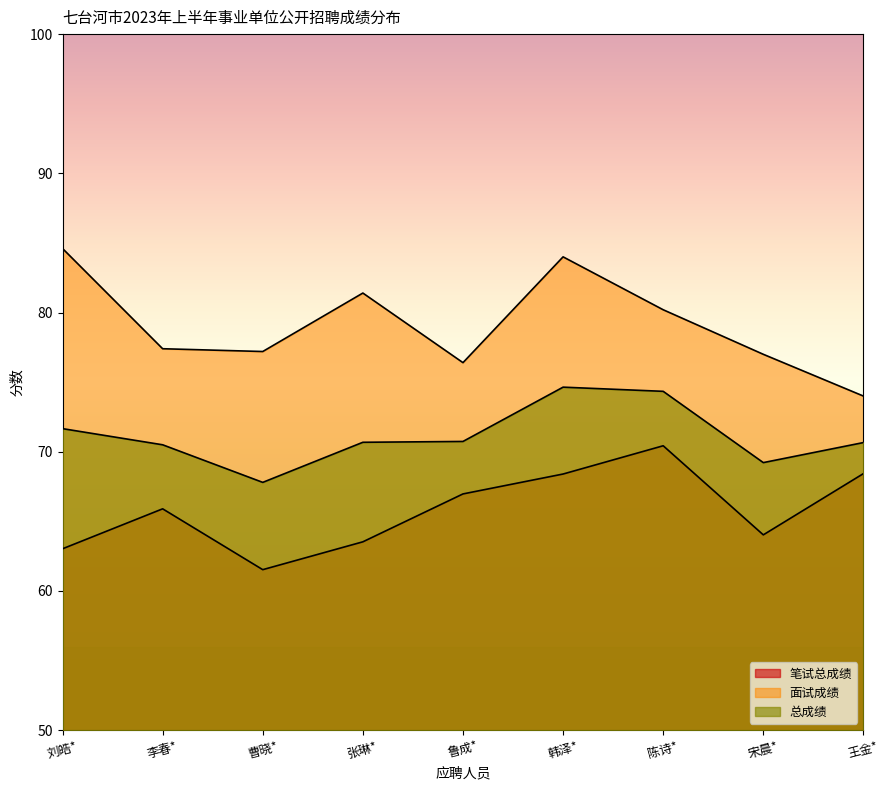

True or false: 总成绩 has more than 2 points higher than both neighbors.

False